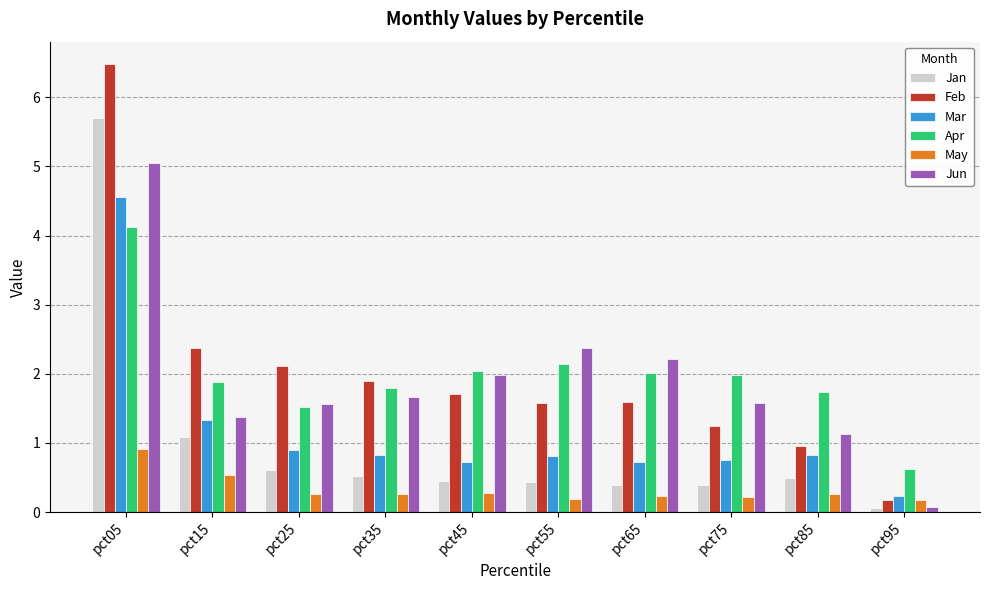

The value of Mar at pct55 is 0.8. True or false?

True